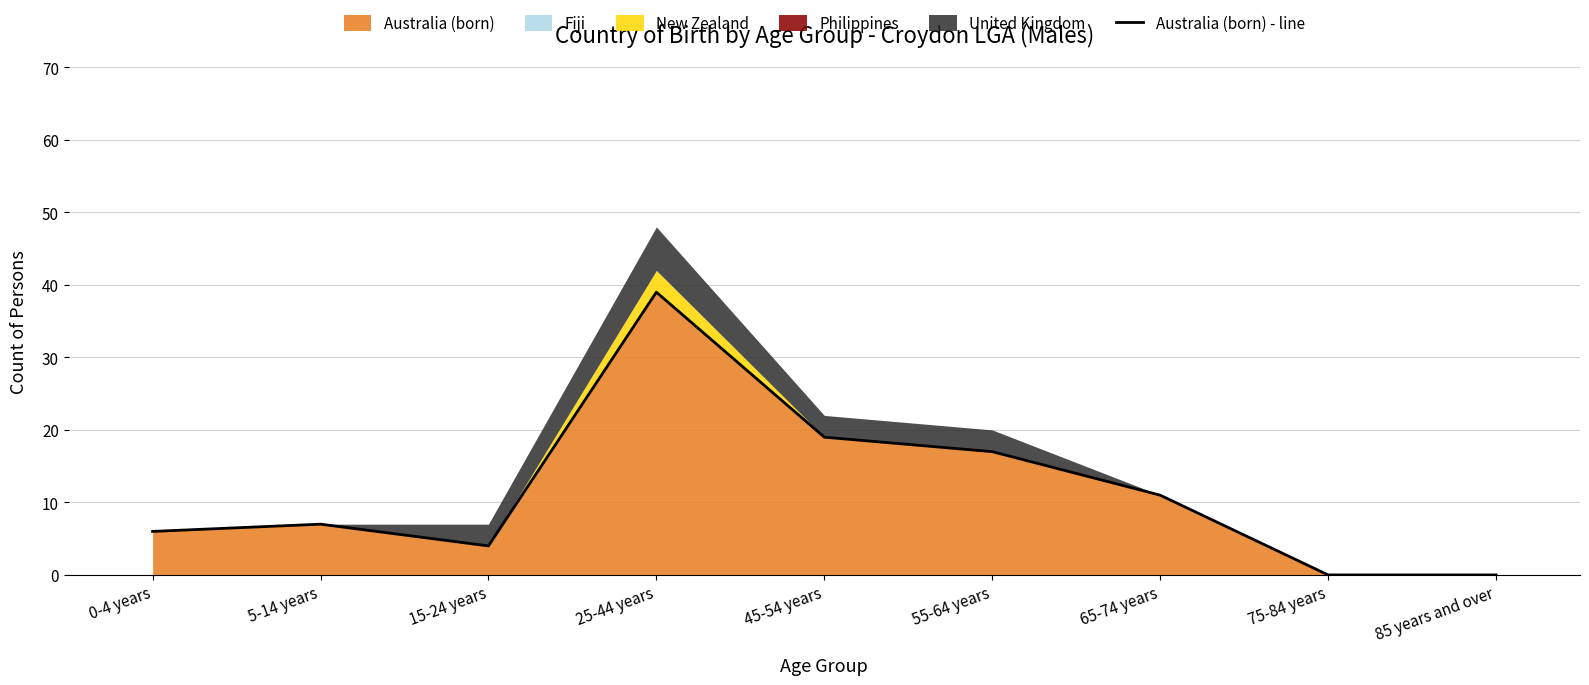

Does the chart display data point markers on the line(s)?

No